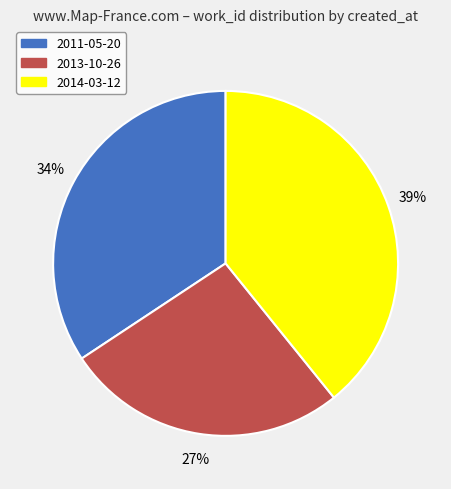

True or false: 2011-05-20 accounts for 34% of the total.

True